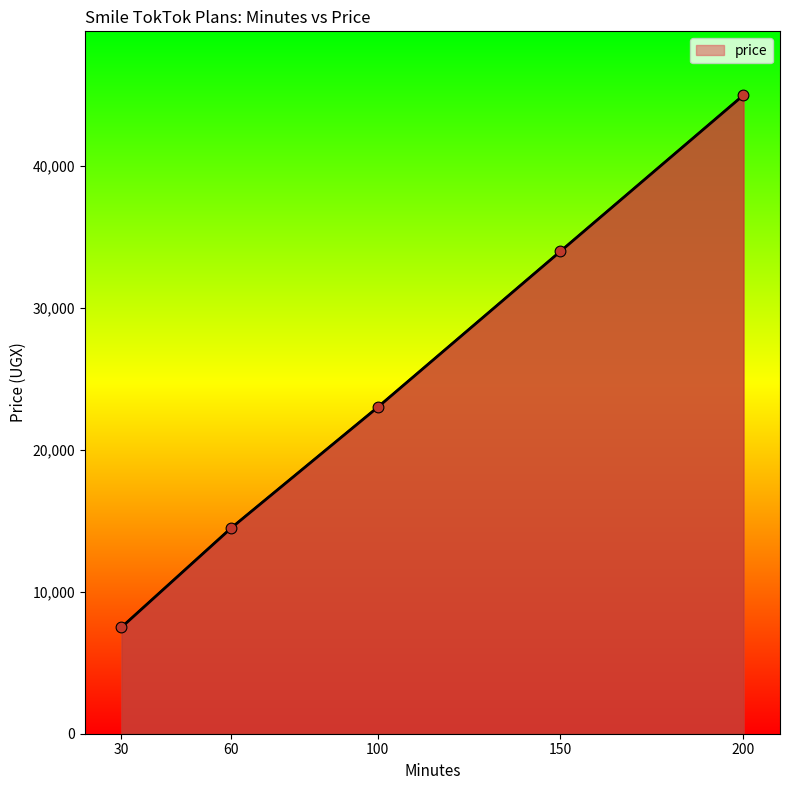

Between 30 and 200, which is larger?

200